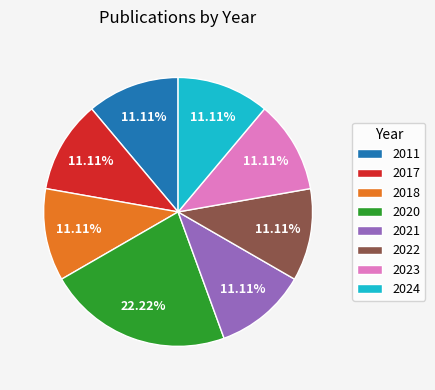

Approximately how many times larger is the value at 2020 compared to 2021?

2.0